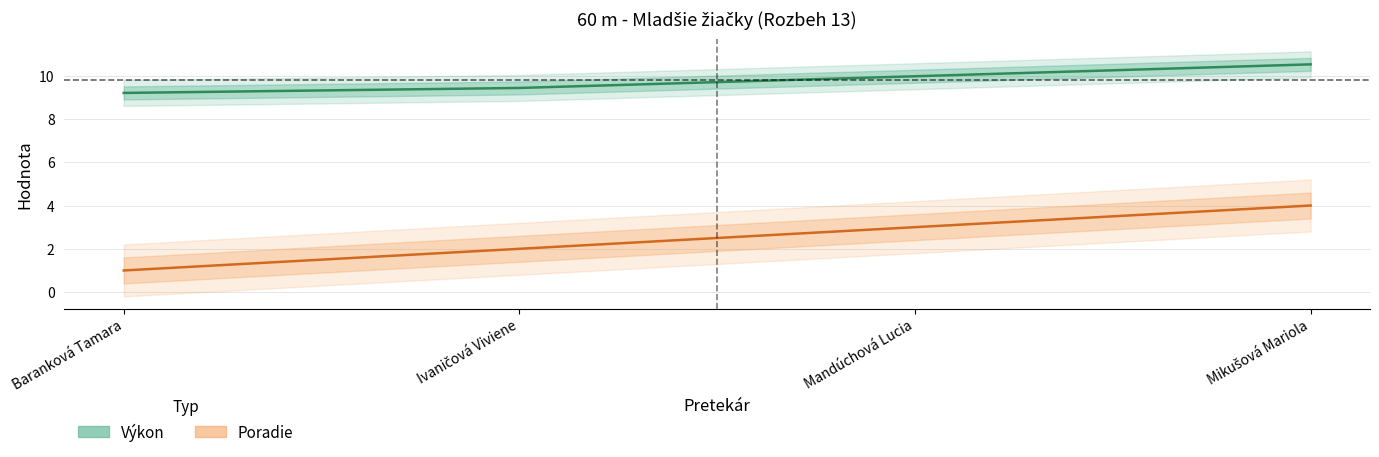

Is the value of Výkon at Baranková Tamara greater than the value of Poradie at Ivaničová Viviene?

Yes